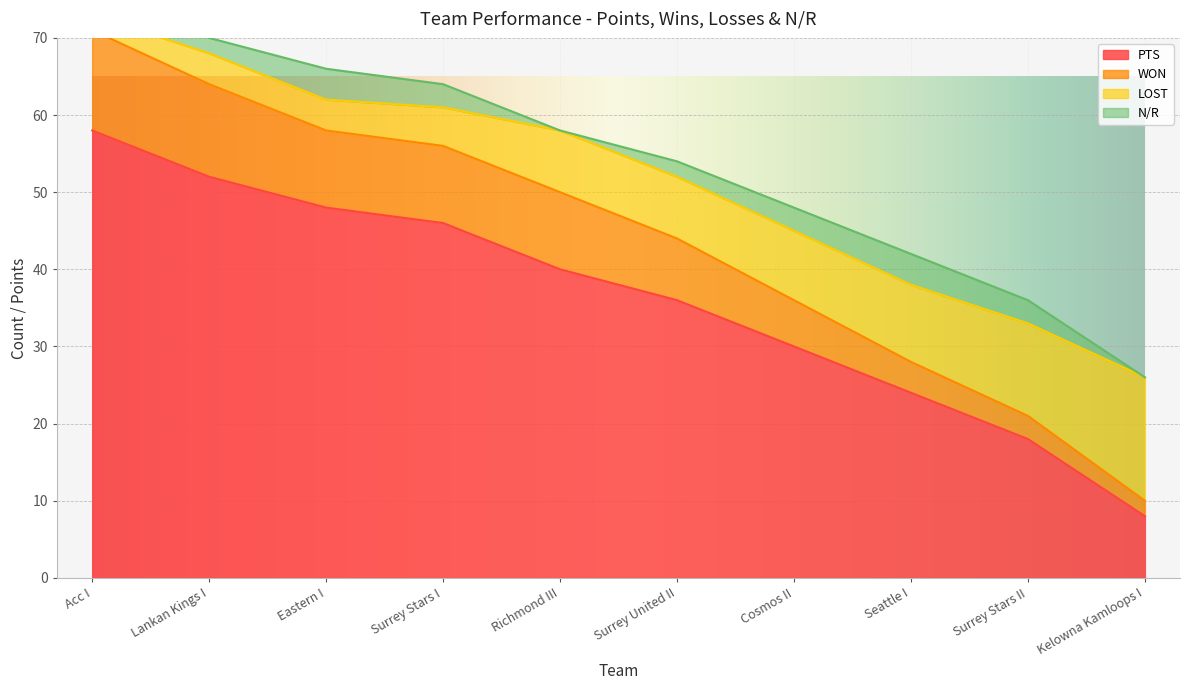

What is the highest value of the PTS series?

58